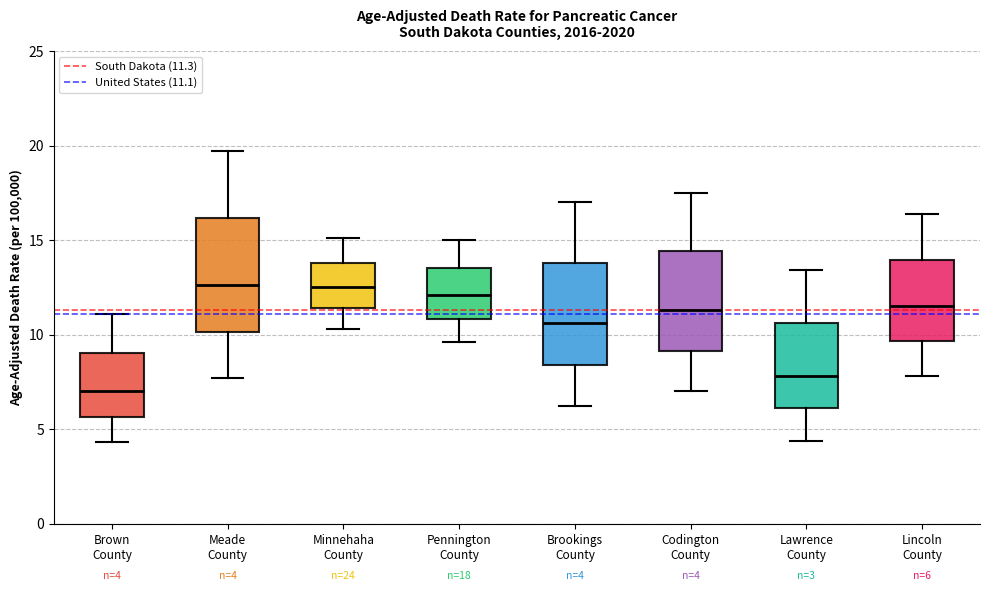

Which box's median line is the lowest?

Brown County